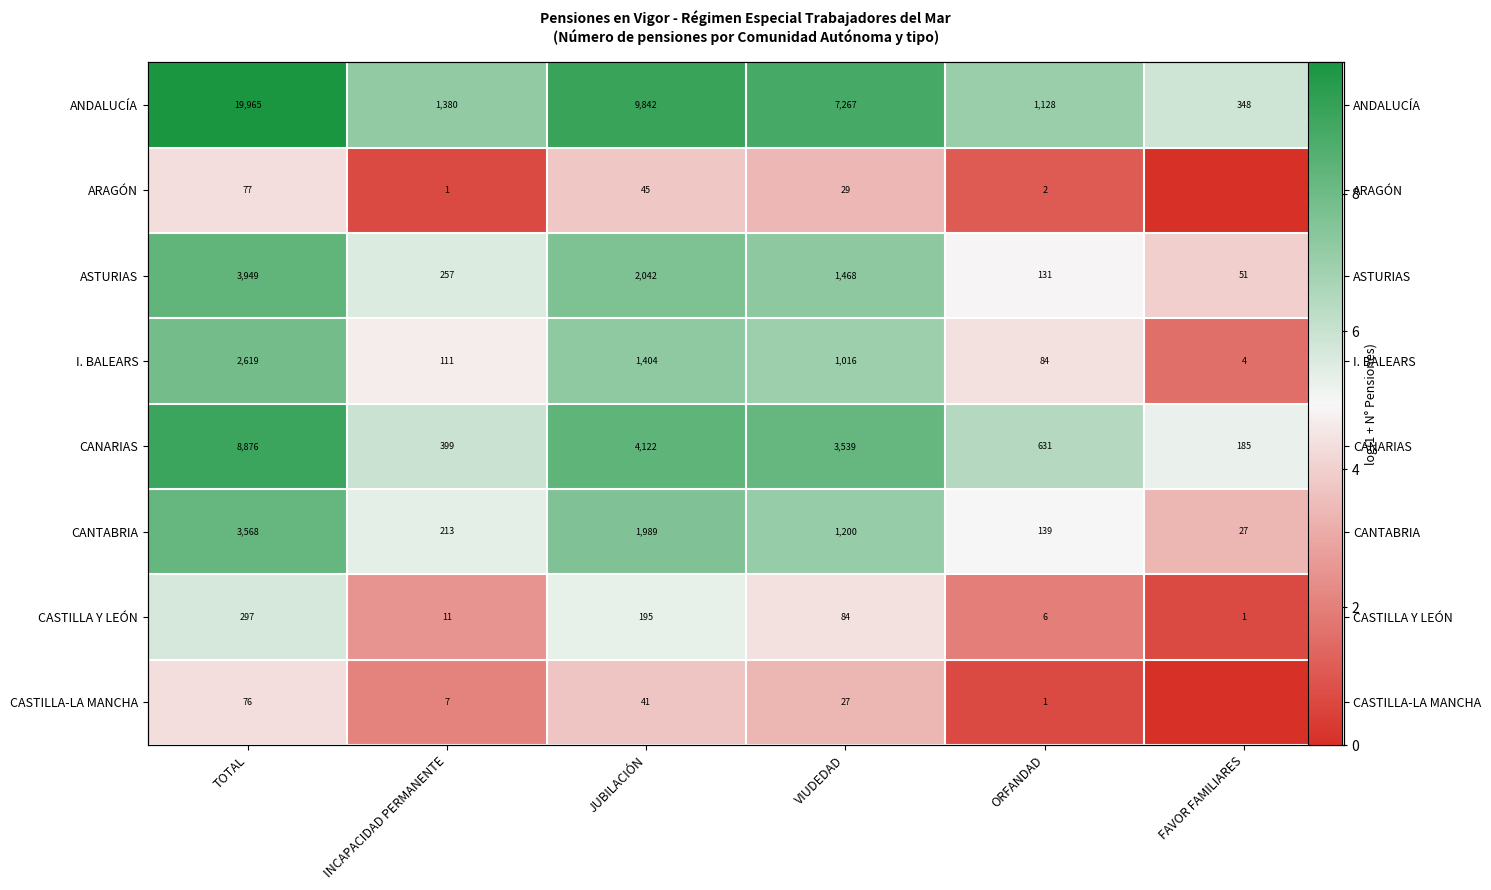

Is the value of CANTABRIA at ORFANDAD greater than the value of ANDALUCÍA at INCAPACIDAD PERMANENTE?

No